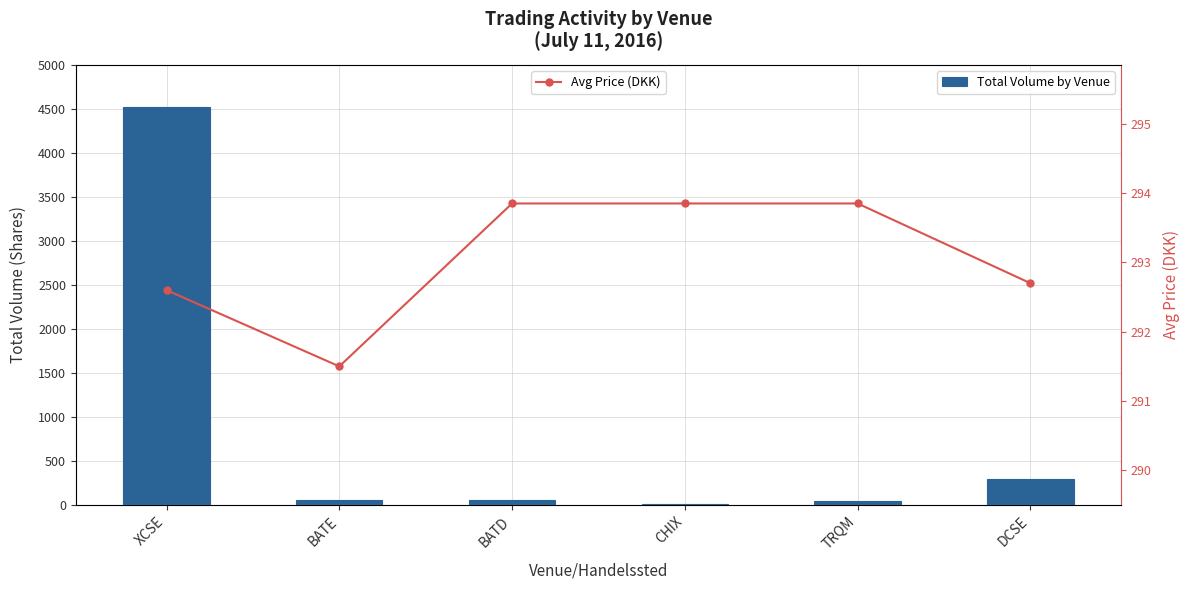

What is the difference between the maximum and second lowest values in the Total Volume by Venue series?

4479.0